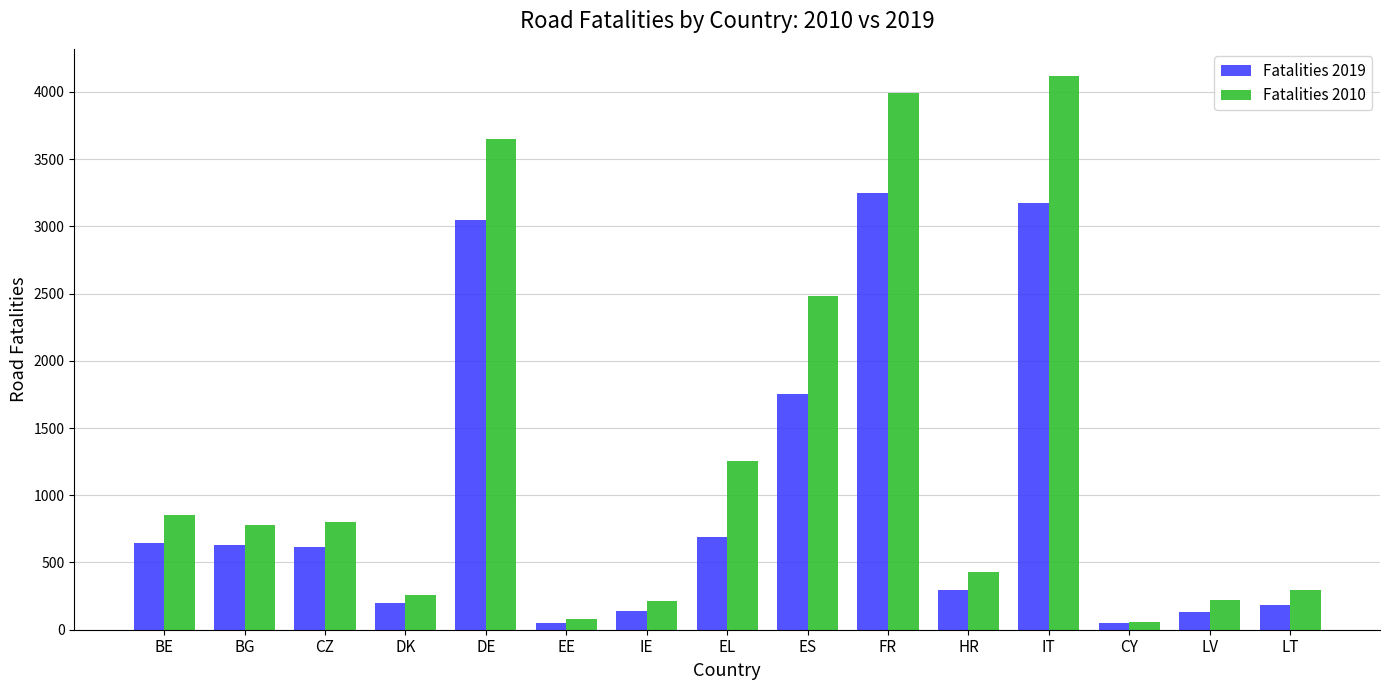

List the series in order of their peak value, highest first.

Fatalities 2010, Fatalities 2019